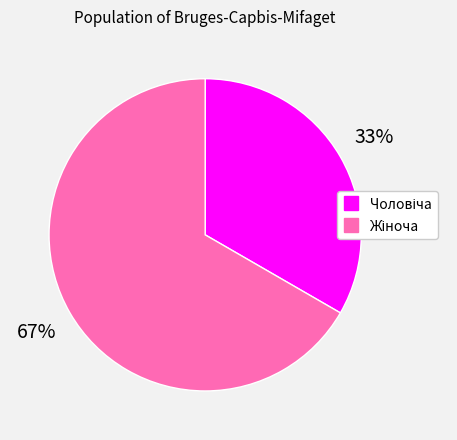

To the nearest percent, what is the average slice percentage?

50%